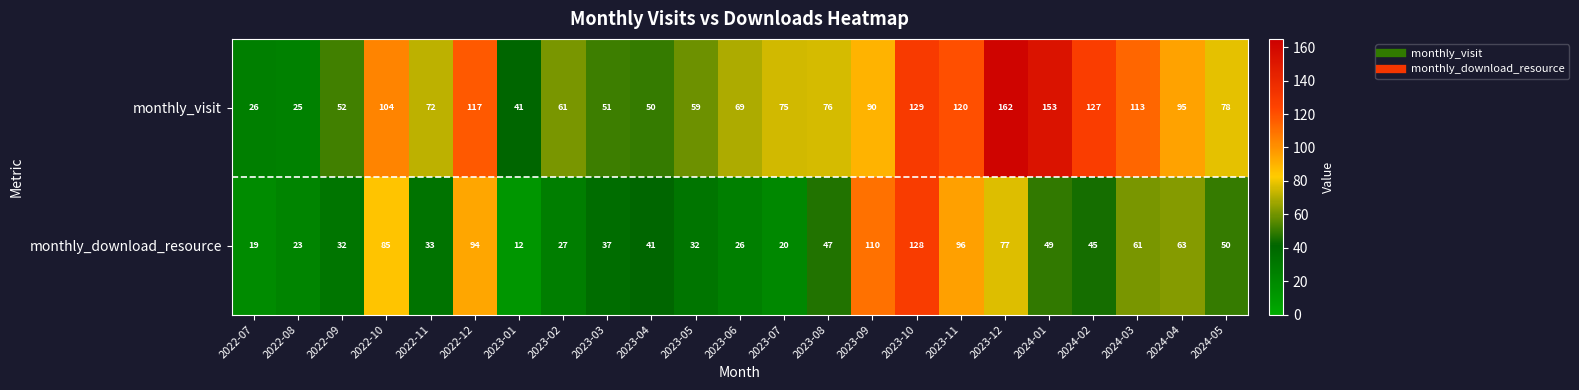

What is the spread (max minus min) of values at 2022-11?

39